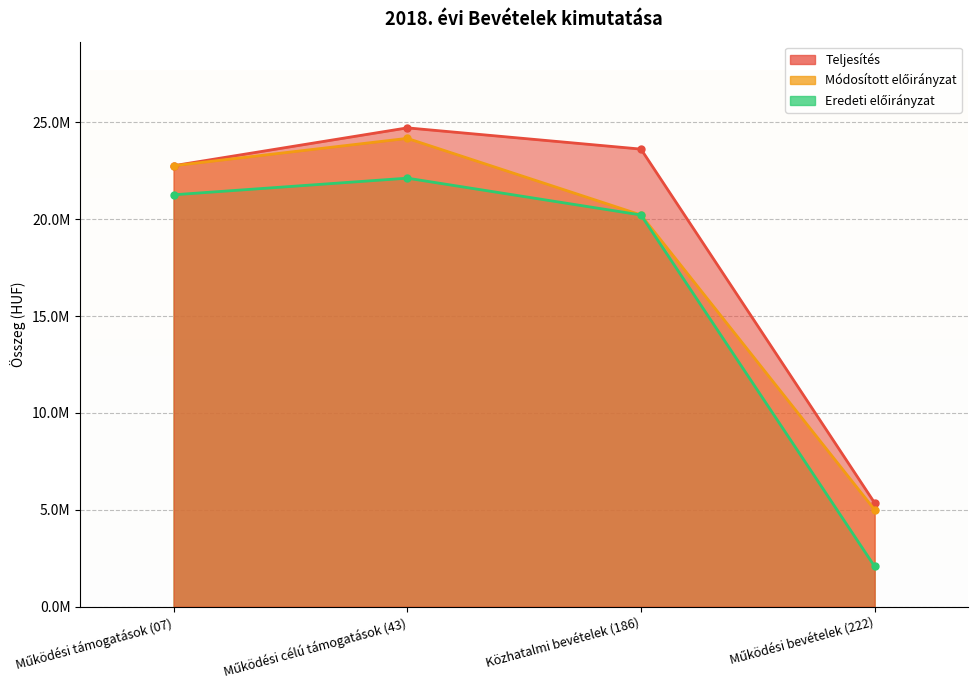

Where is the first local maximum for Eredeti előirányzat?

Működési célú támogatások (43)